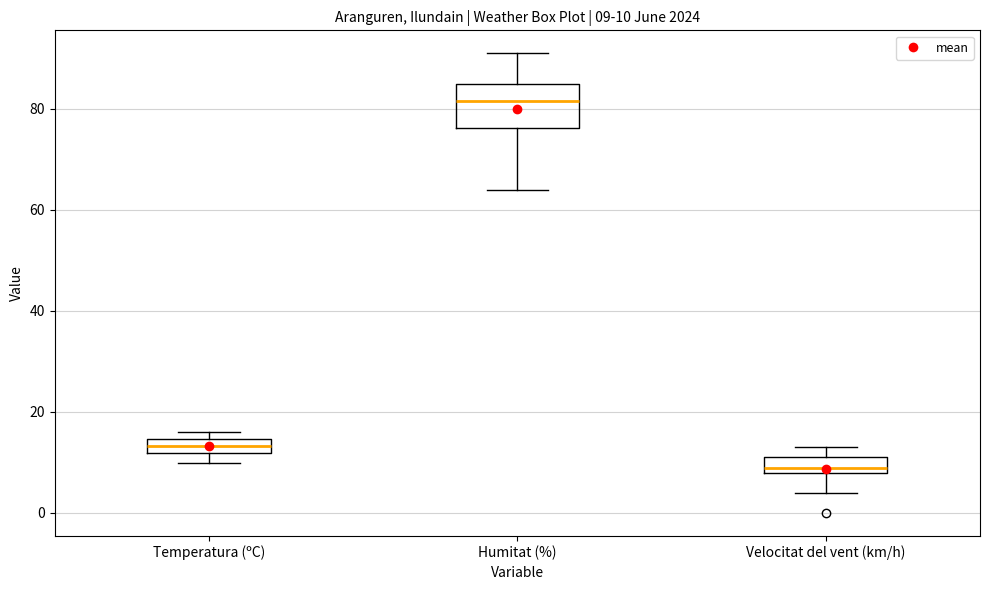

Which box is the tallest, from its lower edge to its upper edge?

Humitat (%)